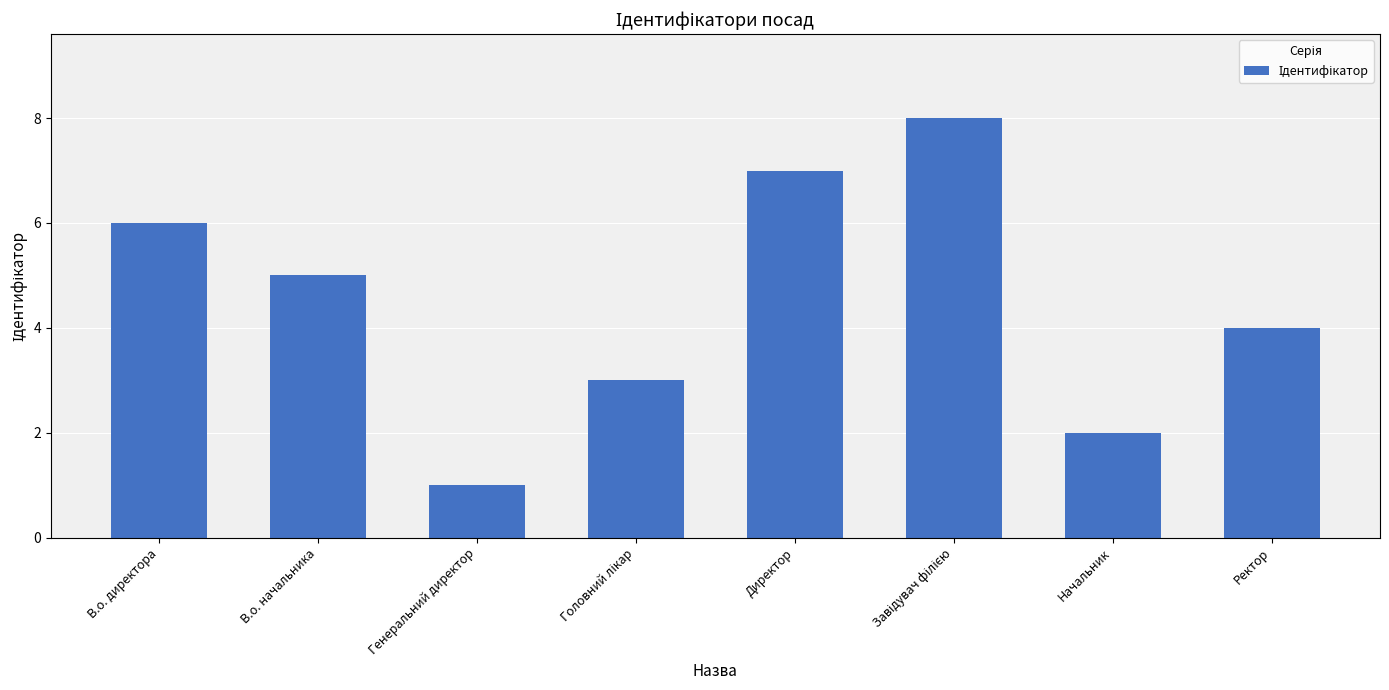

How many values are below 5?

4